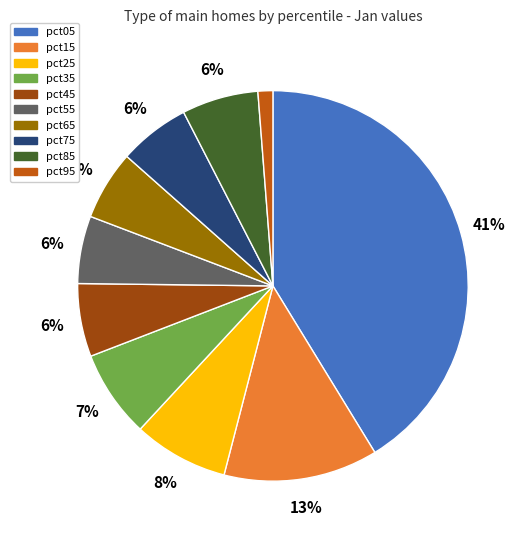

How many segments does this pie chart have?

10